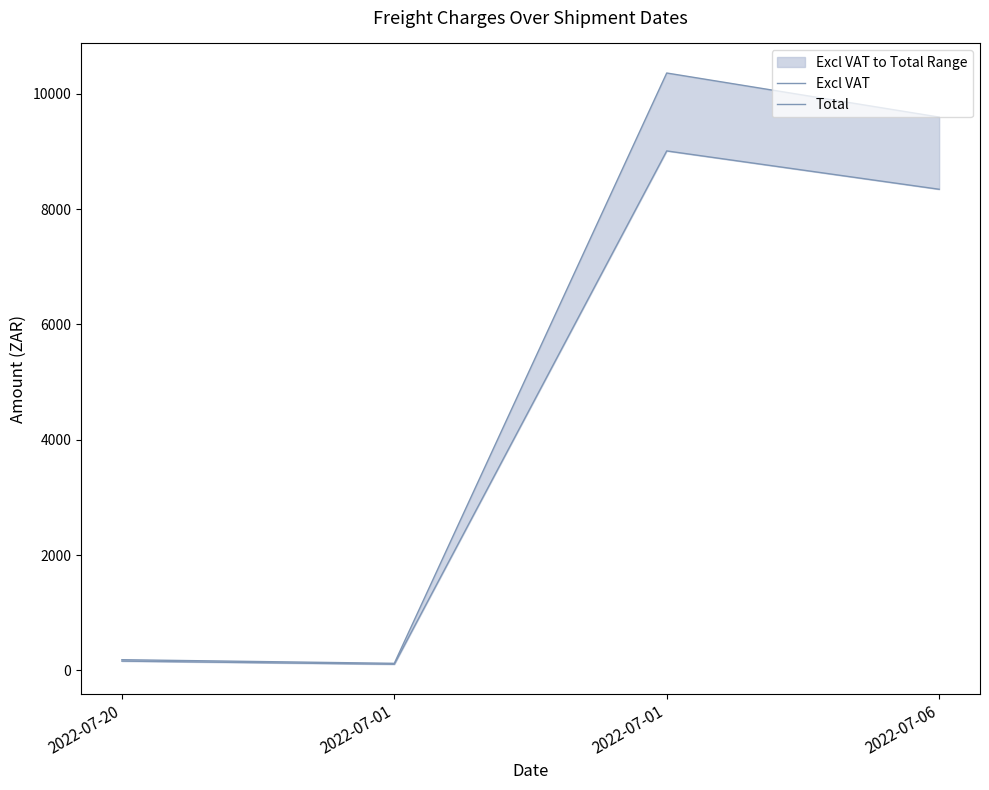

What is the label of the 3rd point from the left?

2022-07-01